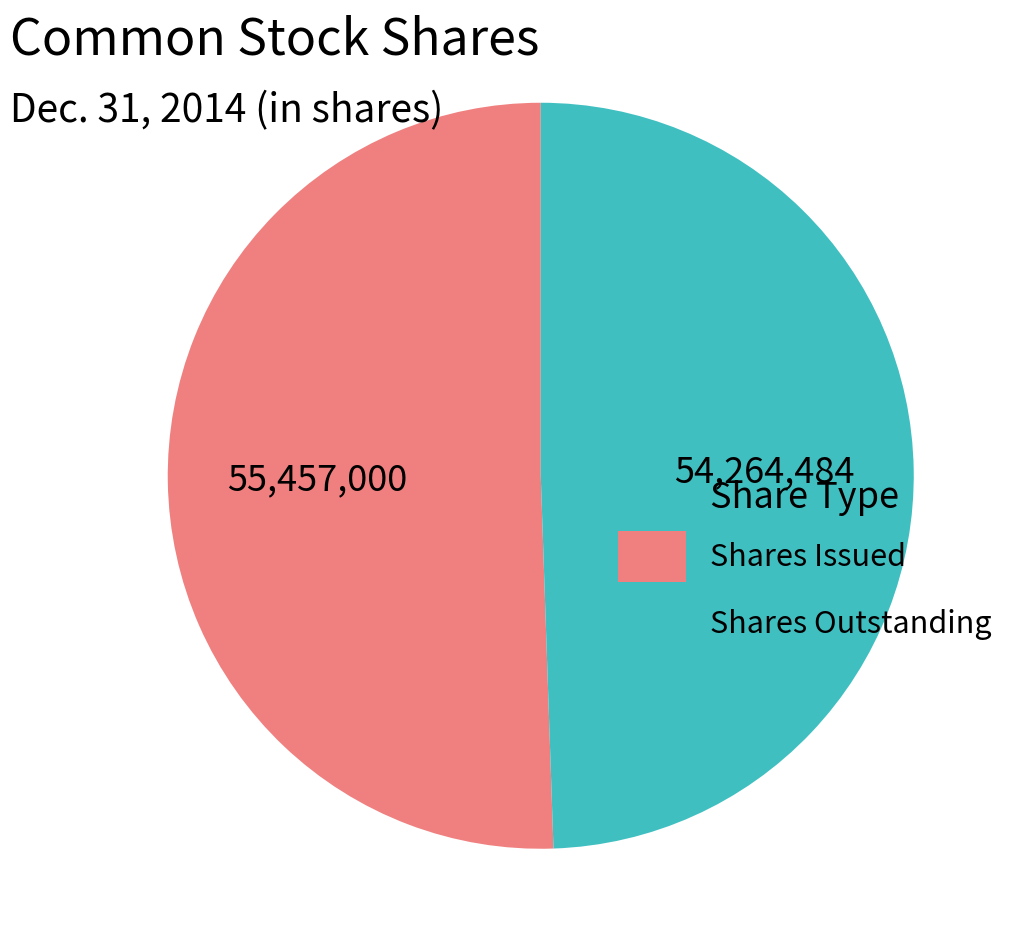

Which slice represents more than half of the pie?

Shares Issued